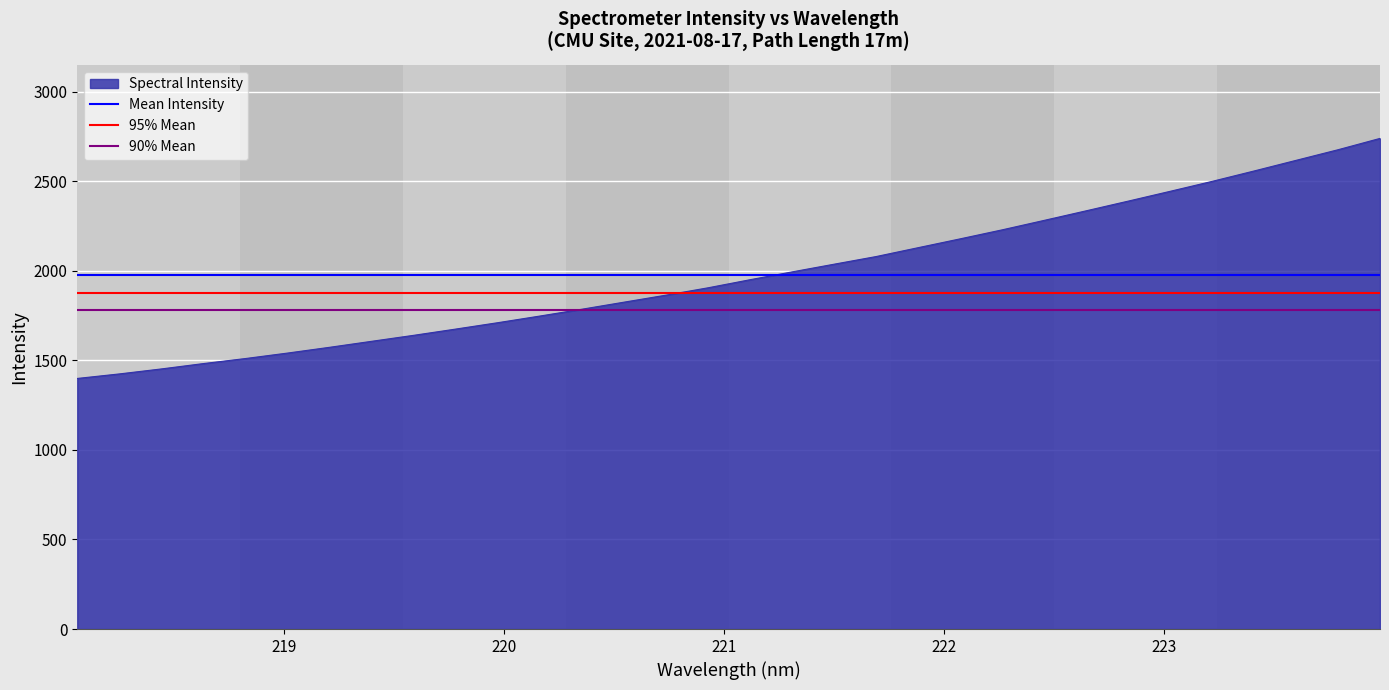

What is the maximum value for Spectral Intensity?

2739.7